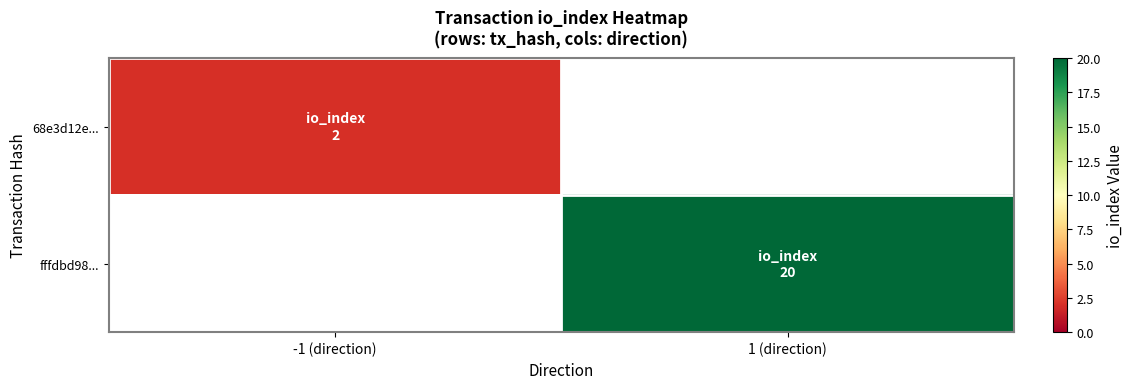

Reading left to right, list all the values displayed in this chart.

68e3d12e...: -1 (direction)=2	1 (direction)=0
fffdbd98...: -1 (direction)=0	1 (direction)=20